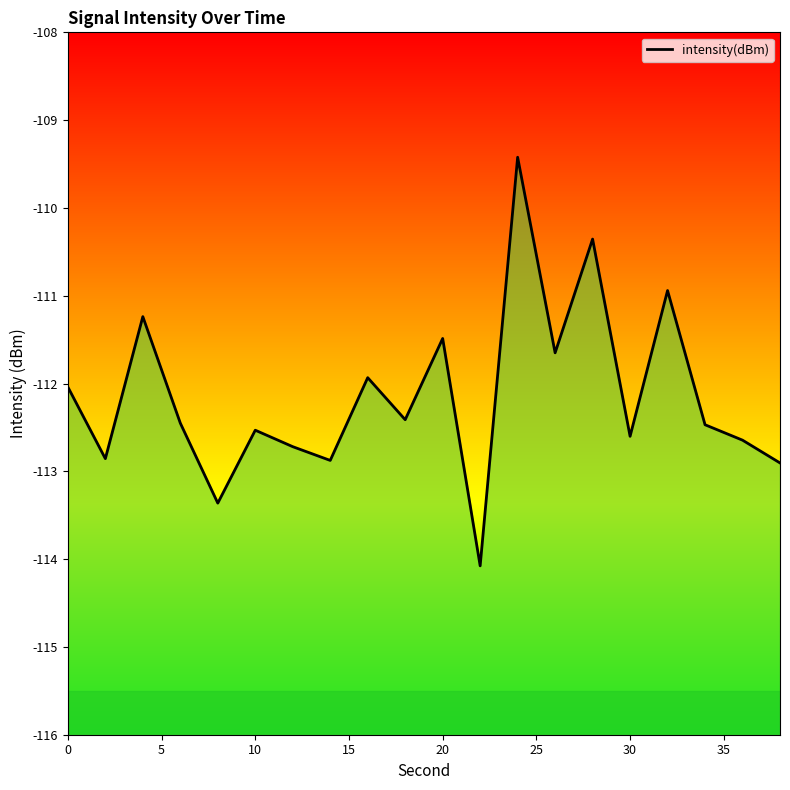

What is the maximum value shown in the chart?

-109.4